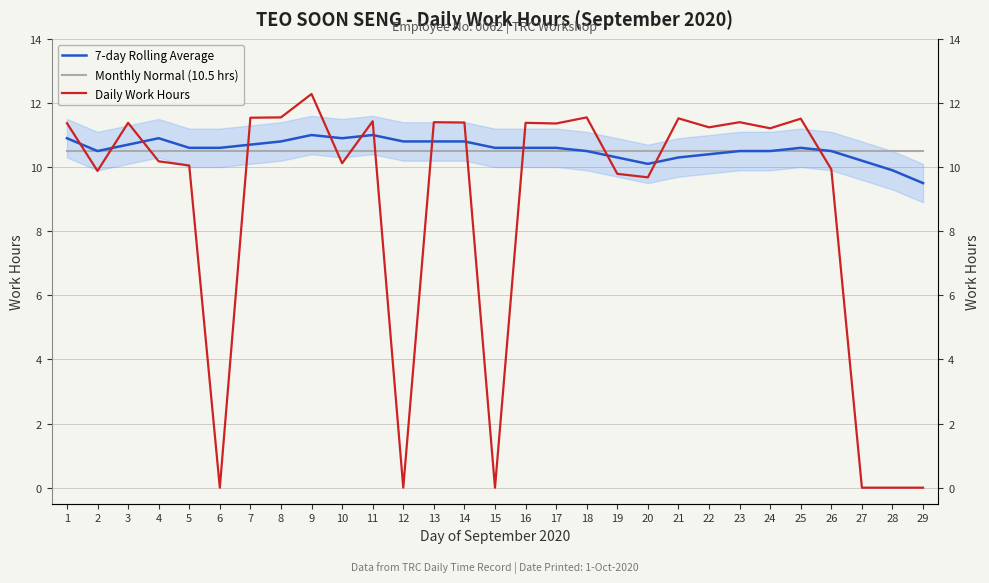

How many intersections are there between Daily Work Hours and Monthly Normal (10.5 hrs)?

13